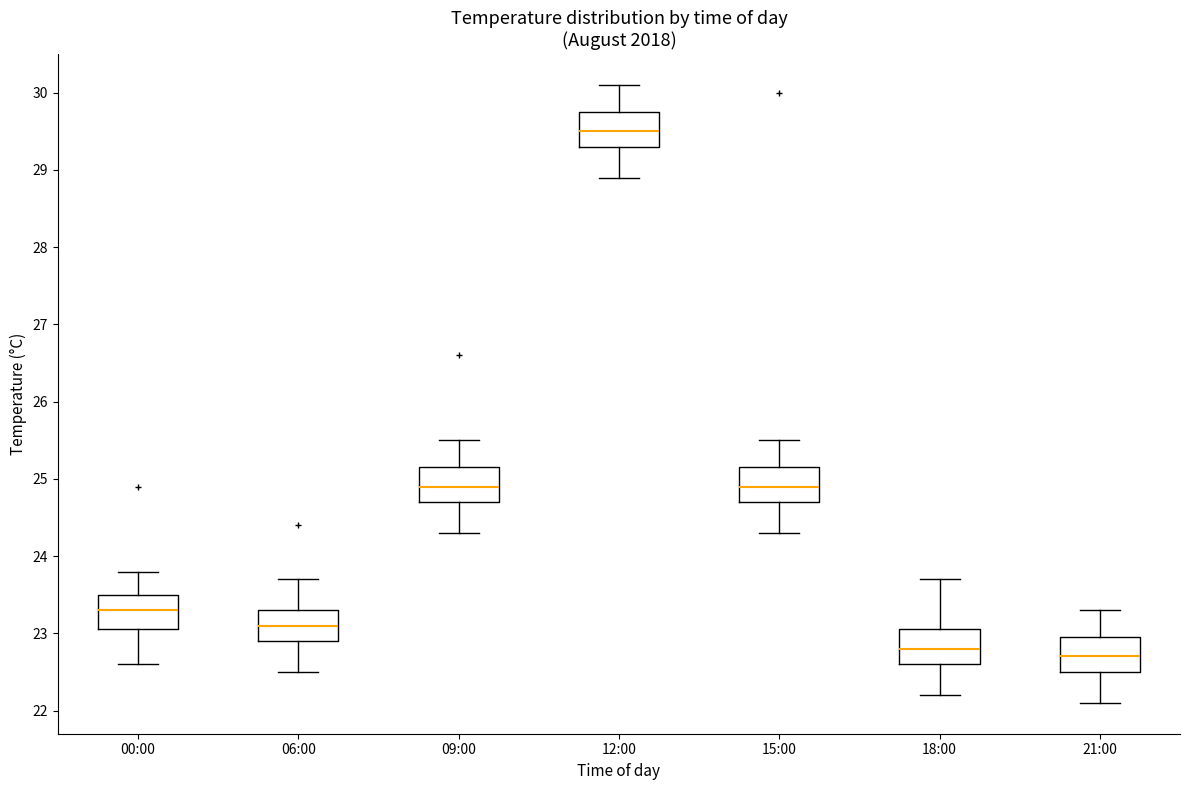

Reading left to right, transcribe this box plot: for each box, give where its median line is, the range the box spans, and where its two whiskers end, as read against the y-axis. The values are not printed on the chart, so give them approximately, as read against the axis.

00:00: median 23.3, box 23.1 to 23.5, whiskers 22.6 to 23.8
06:00: median 23.1, box 22.9 to 23.3, whiskers 22.5 to 23.7
09:00: median 24.9, box 24.7 to 25.2, whiskers 24.3 to 25.5
12:00: median 29.5, box 29.3 to 29.8, whiskers 28.9 to 30.1
15:00: median 24.9, box 24.7 to 25.2, whiskers 24.3 to 25.5
18:00: median 22.8, box 22.6 to 23.1, whiskers 22.2 to 23.7
21:00: median 22.7, box 22.5 to 23.0, whiskers 22.1 to 23.3